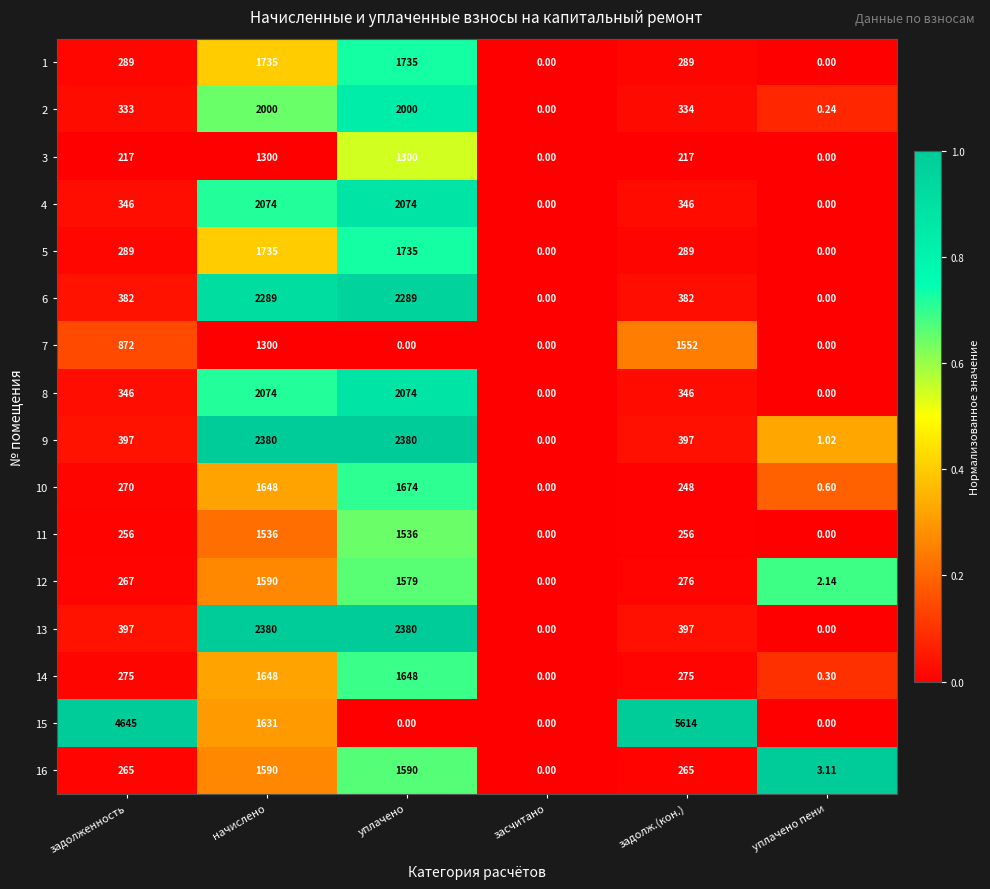

Which category has the lowest value in the 9 series?

засчитано